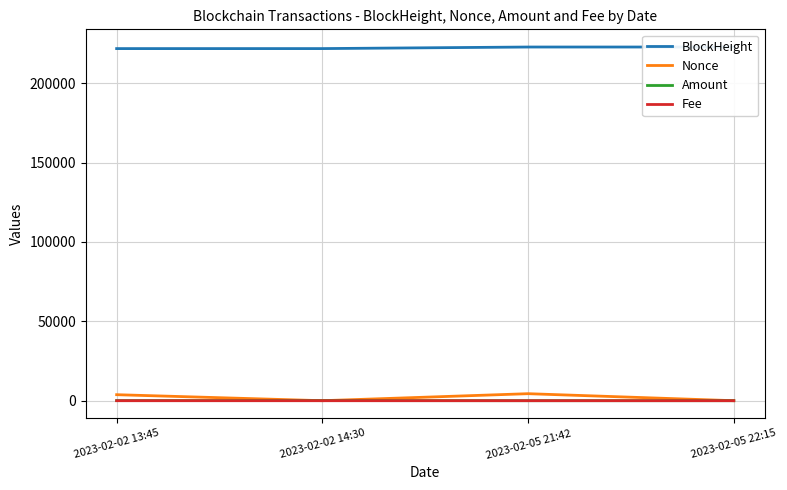

What is the highest value of the BlockHeight series?

222728.0